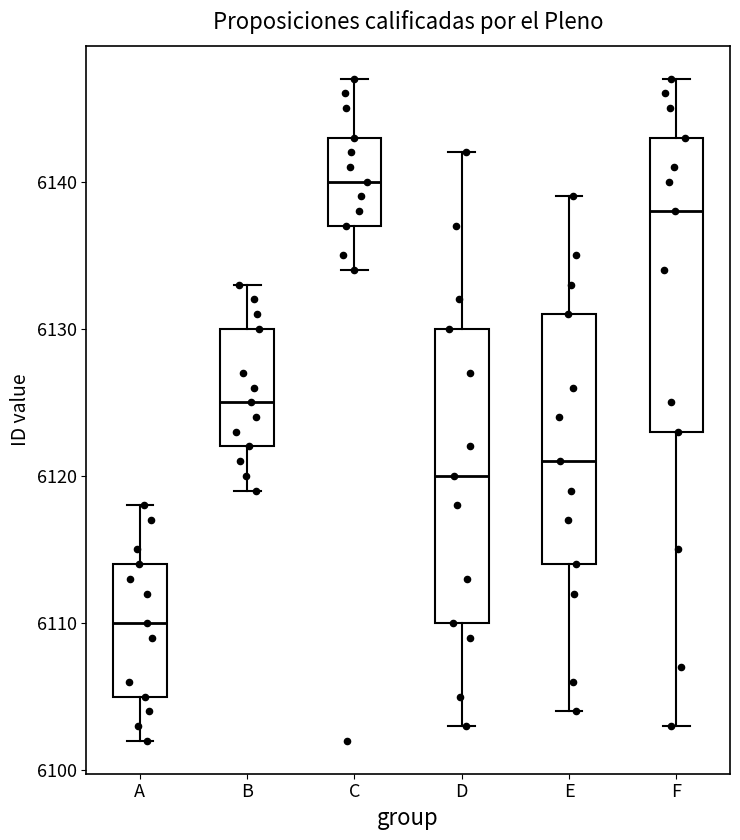

Reading left to right, transcribe this box plot: for each box, give where its median line is, the range the box spans, and where its two whiskers end, as read against the y-axis. The values are not printed on the chart, so give them approximately, as read against the axis.

A: median 6110, box 6105 to 6114, whiskers 6102 to 6118
B: median 6125, box 6122 to 6130, whiskers 6119 to 6133
C: median 6140, box 6137 to 6143, whiskers 6134 to 6147
D: median 6120, box 6110 to 6130, whiskers 6103 to 6142
E: median 6121, box 6114 to 6131, whiskers 6104 to 6139
F: median 6138, box 6123 to 6143, whiskers 6103 to 6147